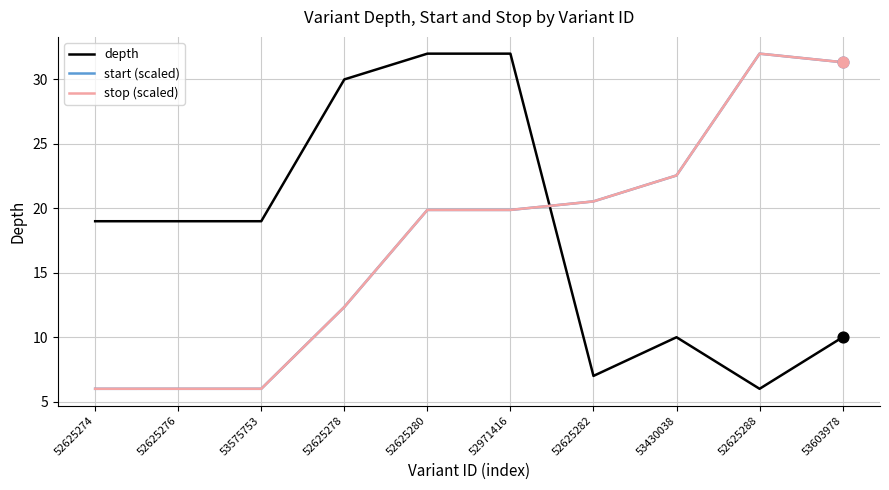

Is the value of stop (scaled) at 52971416 greater than the value of depth at 53603978?

Yes